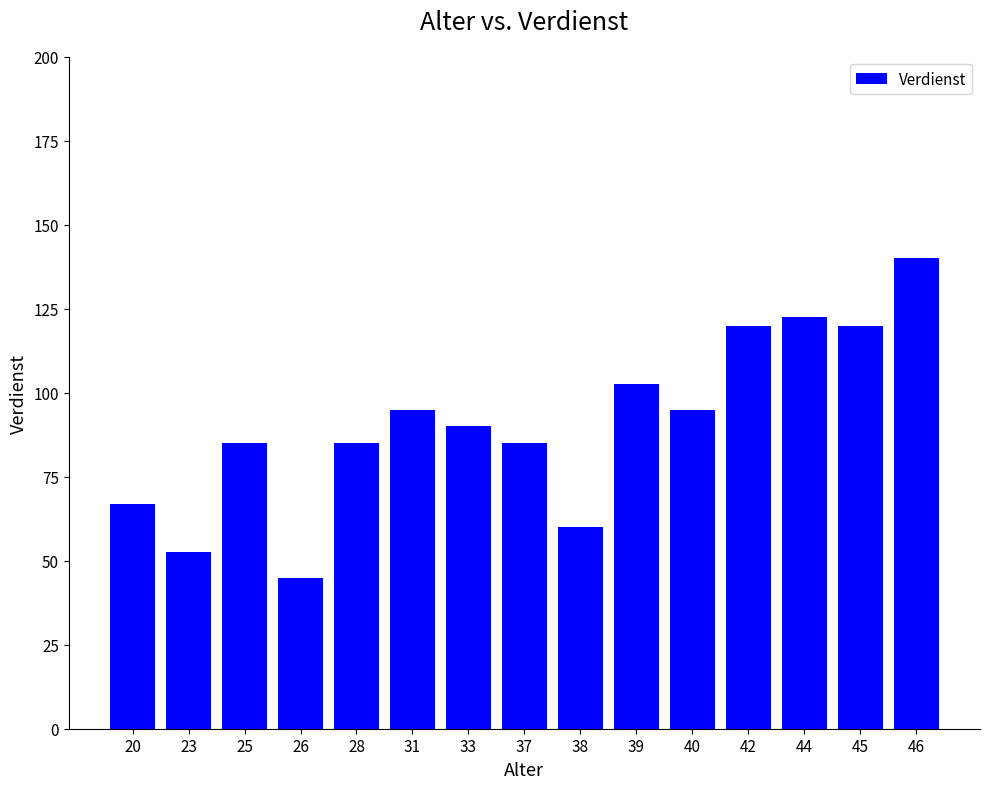

What is the value of the 7th bar from the left?

90.0